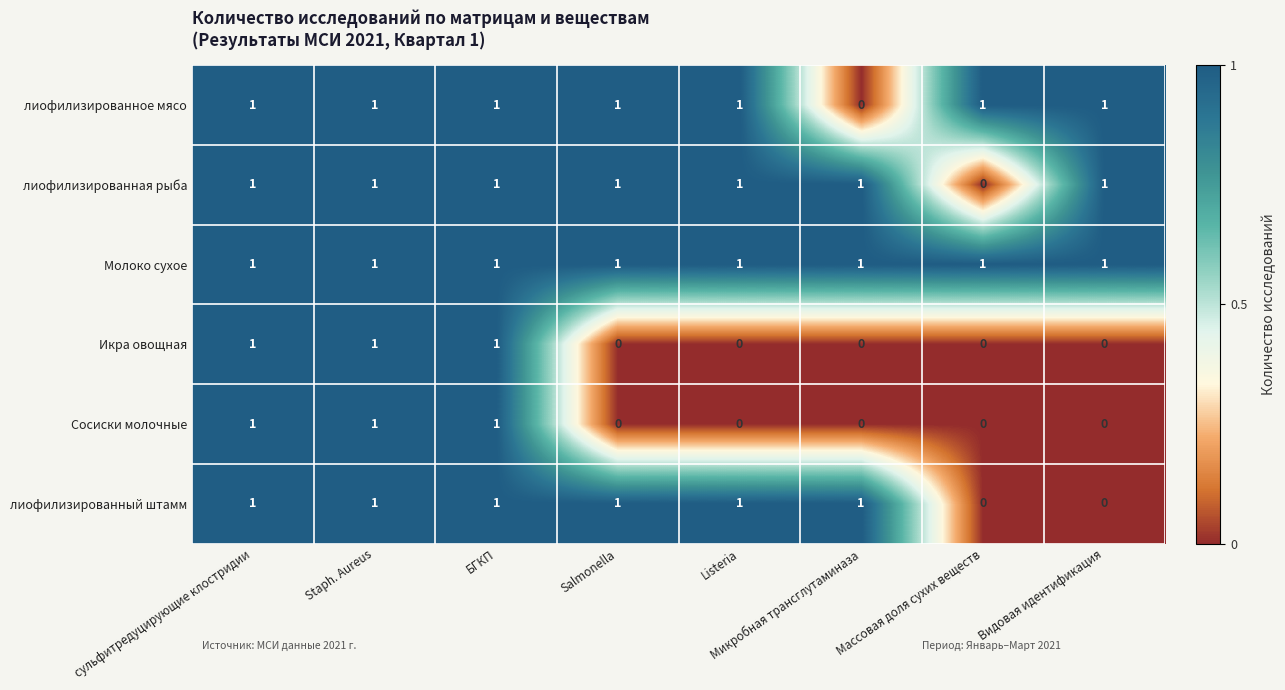

At how many categories does at least one series exceed 0?

8